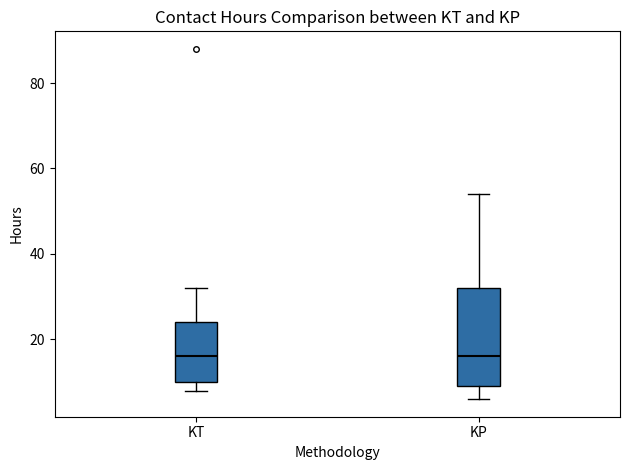

Reading left to right, read every box against the y-axis: the position of its median line, the range the box covers, and the ends of its whiskers. The values are not printed on the chart, so give them approximately, as read against the axis.

KT: median 16, box 10 to 24, whiskers 8 to 32
KP: median 16, box 10 to 32, whiskers 6 to 54